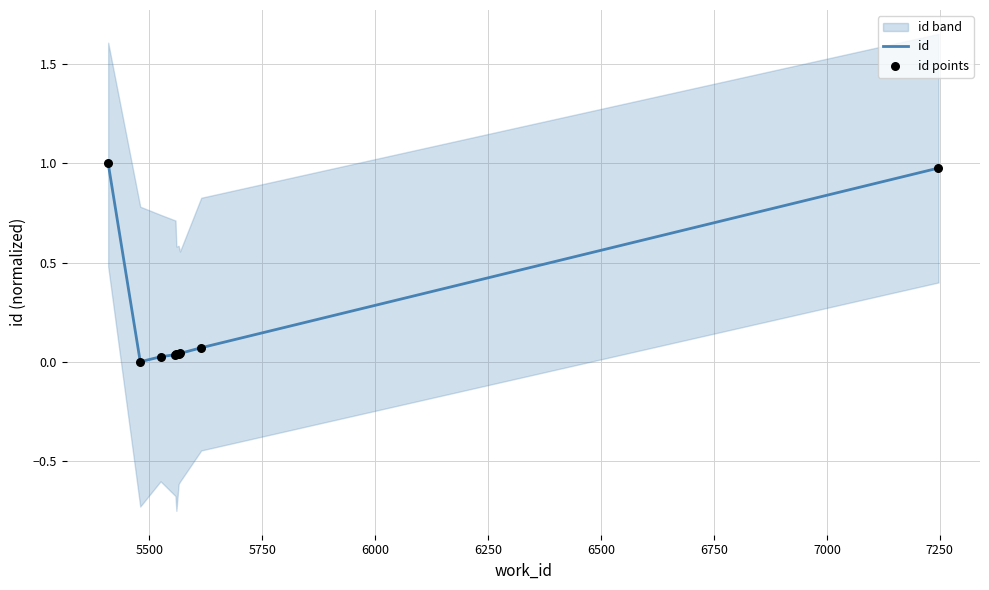

At how many categories does at least one series exceed 0?

8